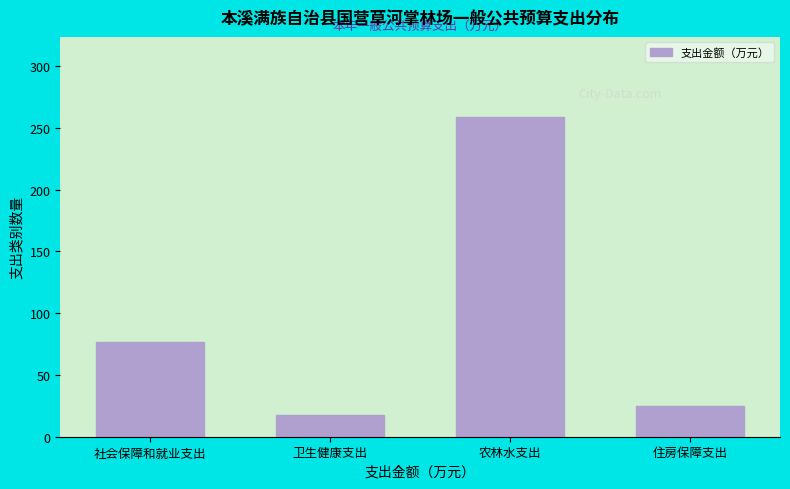

Reading right to left, extract all data points from this chart.

24.8	258.9	17.5	76.3